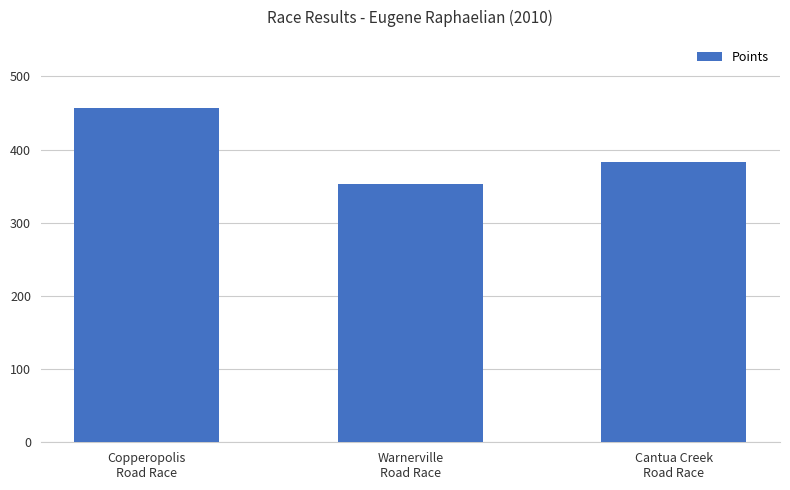

Are the bars grouped side by side (vs. stacked)?

No